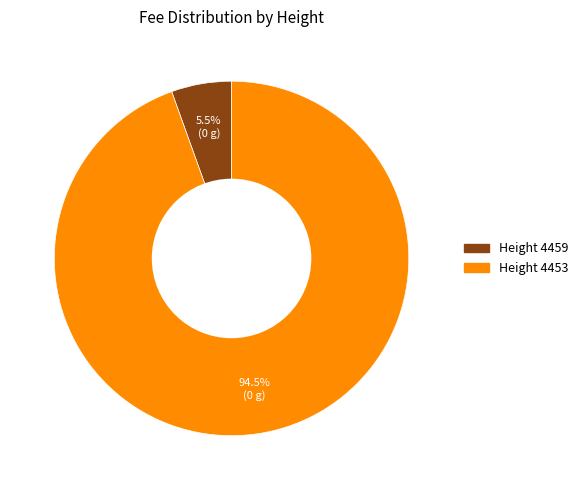

To the nearest percent, what is the difference between the largest and smallest slice percentages?

89%